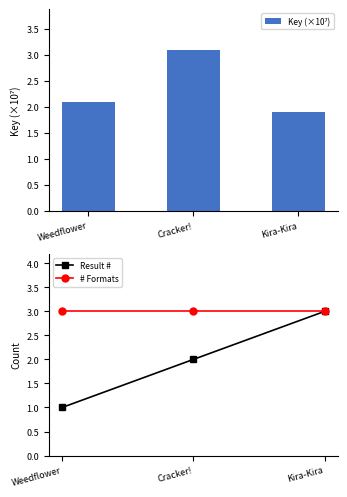

Is it true that # Formats equals 3.0 at Kira-Kira?

True